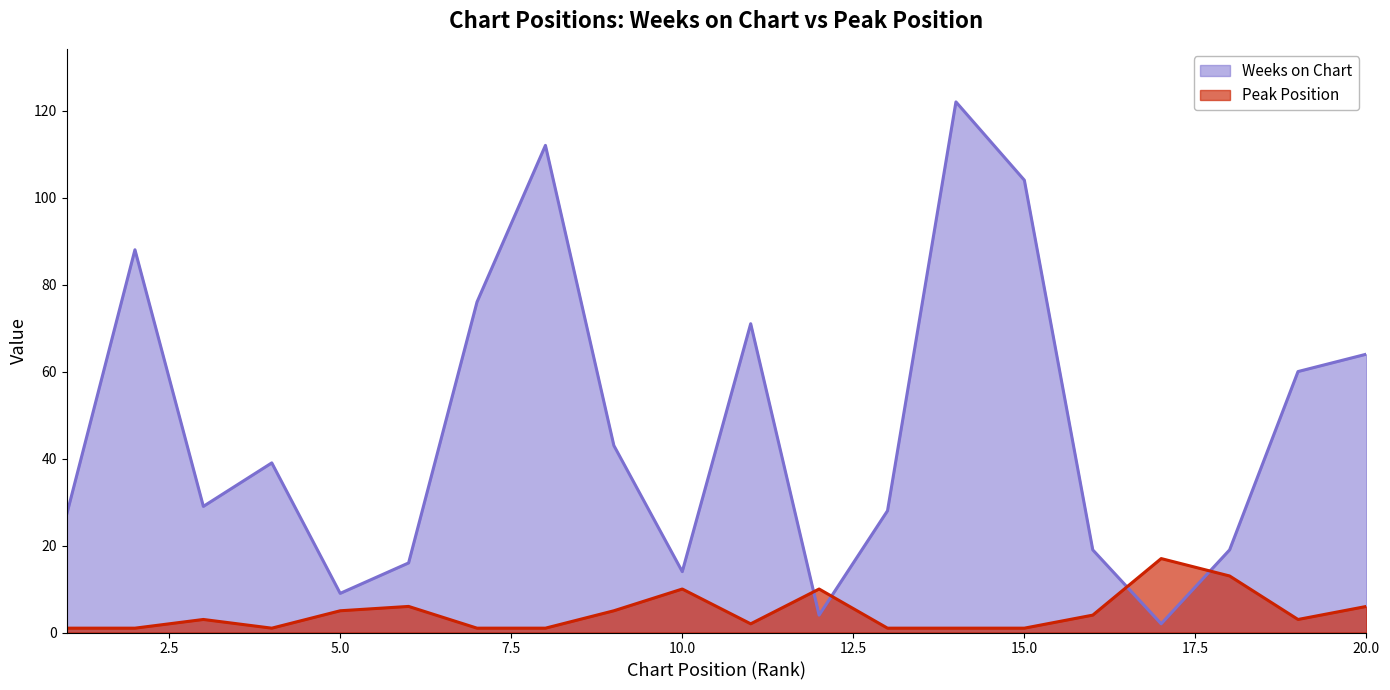

What are all the series names shown in the legend?

Weeks on Chart, Peak Position